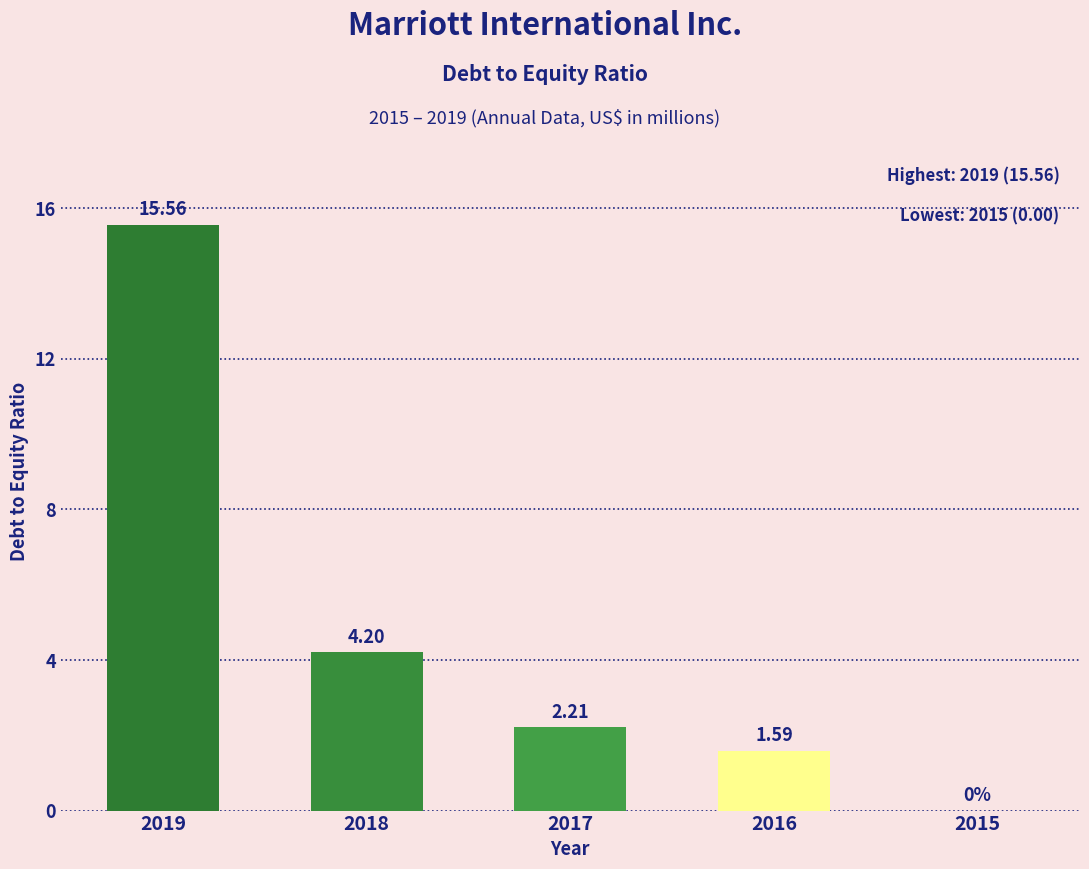

Approximately how many times larger is the value at 2017 compared to 2016?

1.4